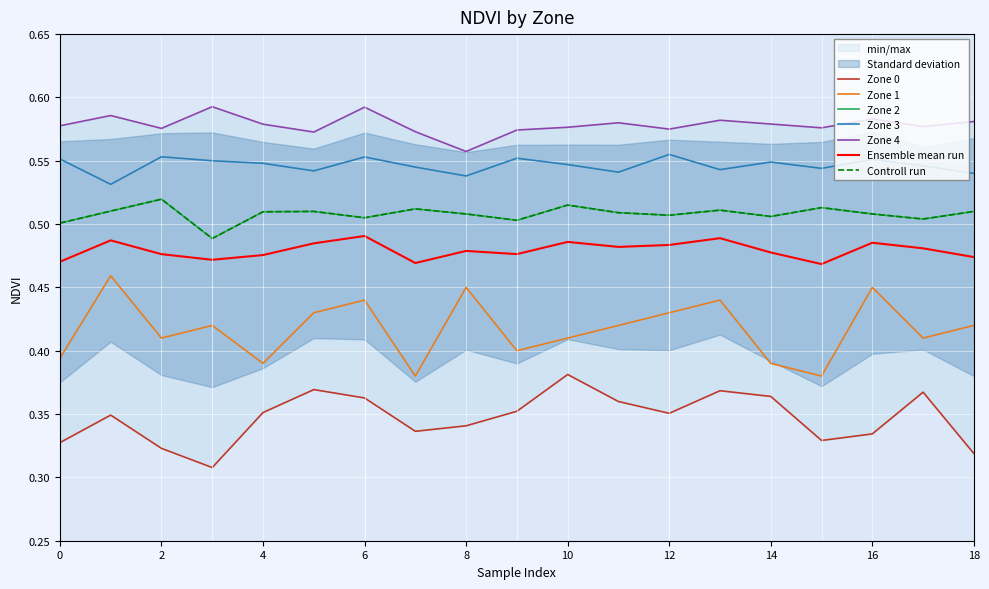

What is the difference between the second highest and minimum values in the Zone 1 series?

0.1